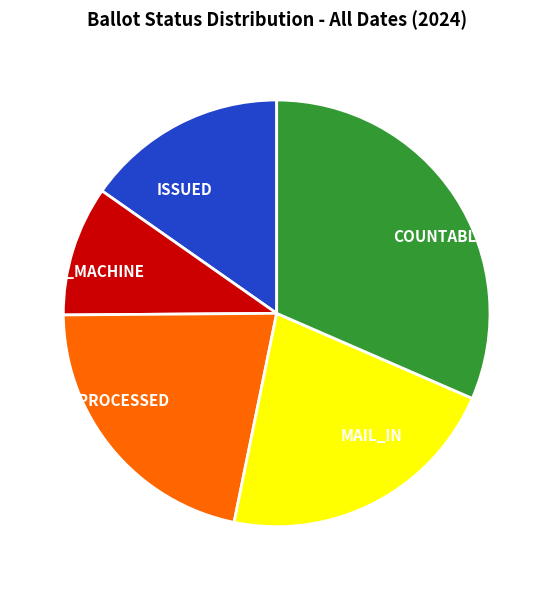

What is the ratio of the value at MAIL_IN to the value at ISSUED?

1.4